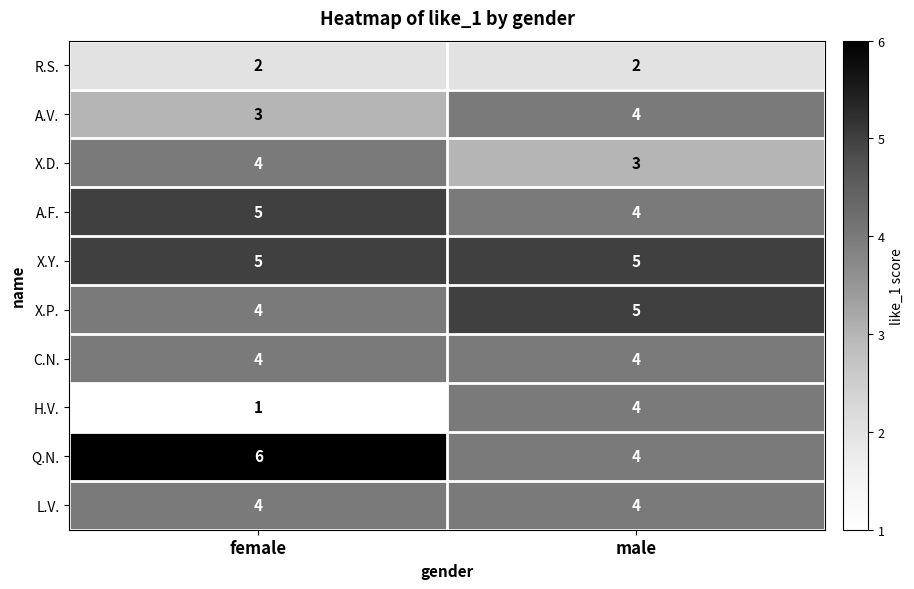

Reading left to right, what are all the values shown in this chart?

R.S.: female=2	male=2
A.V.: female=3	male=4
X.D.: female=4	male=3
A.F.: female=5	male=4
X.Y.: female=5	male=5
X.P.: female=4	male=5
C.N.: female=4	male=4
H.V.: female=1	male=4
Q.N.: female=6	male=4
L.V.: female=4	male=4